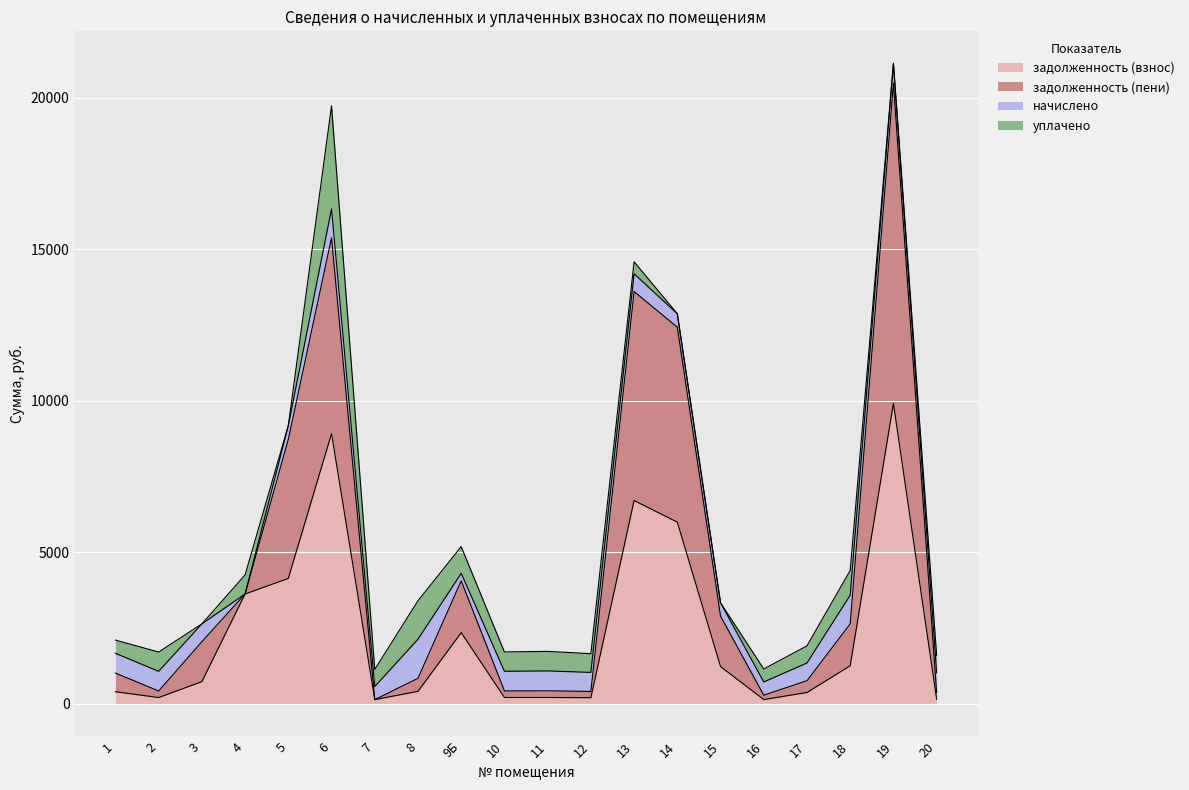

Where is the first local maximum for задолженность (пени)?

6